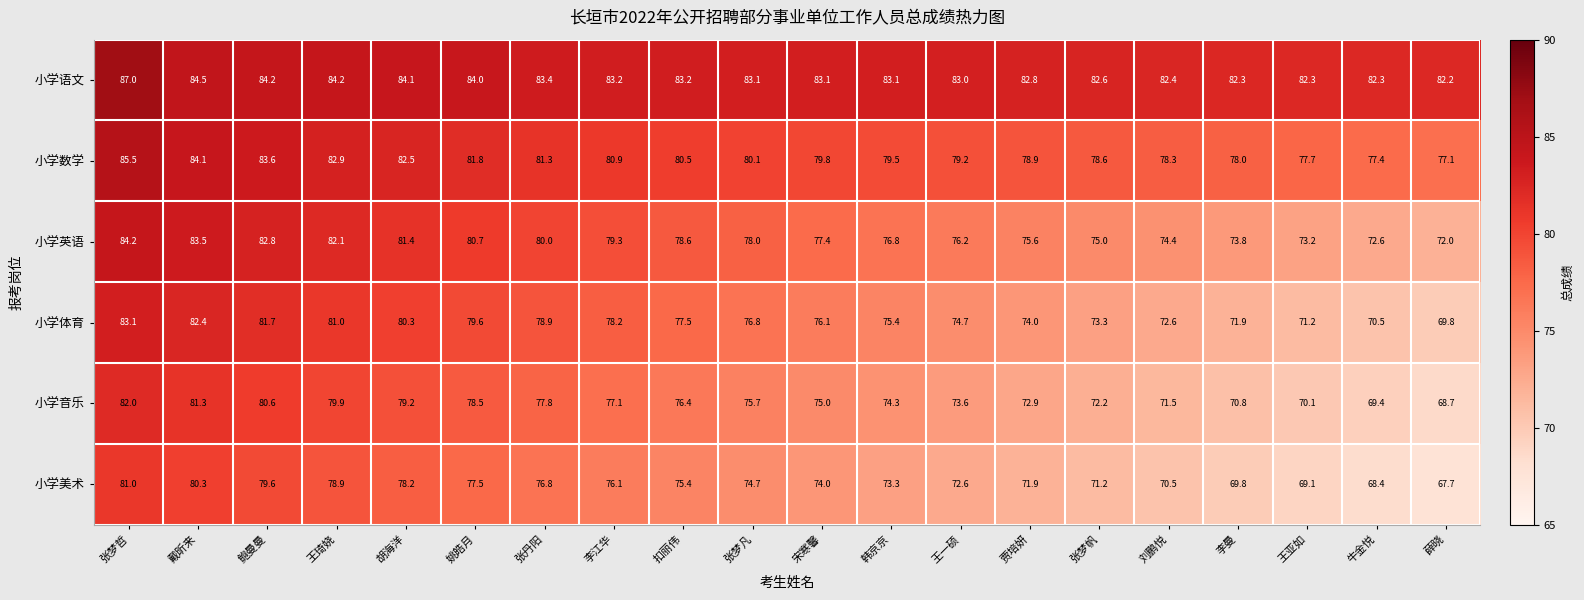

What is the spread (max minus min) of values at 鲍曼曼?

4.6